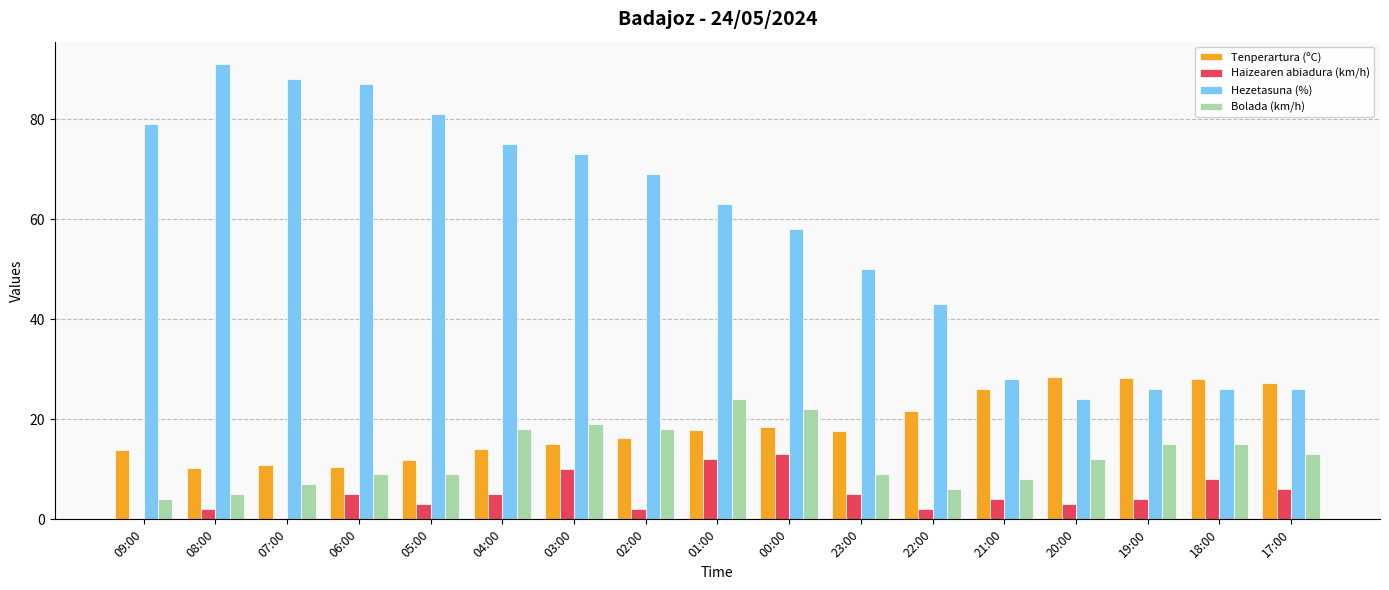

What is the total value across all series at 17:00?

72.3